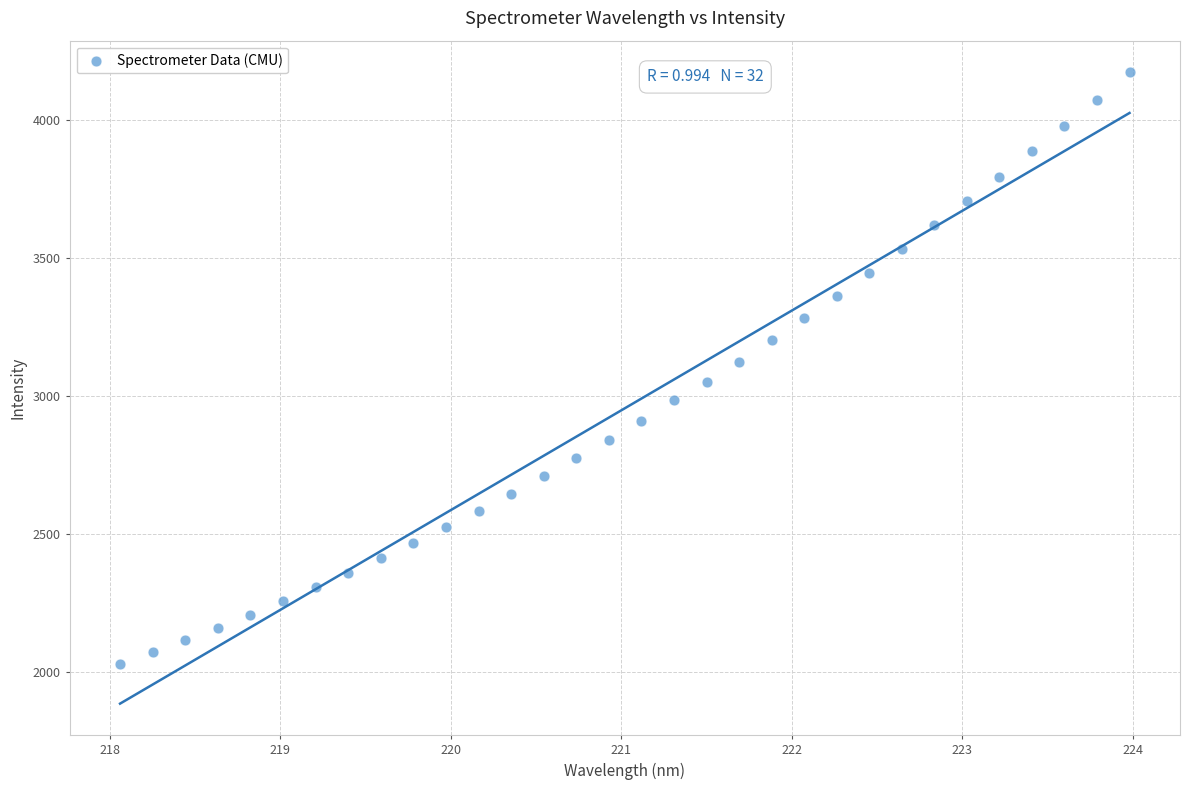

What is the range of Y values (max minus min)?

2141.9